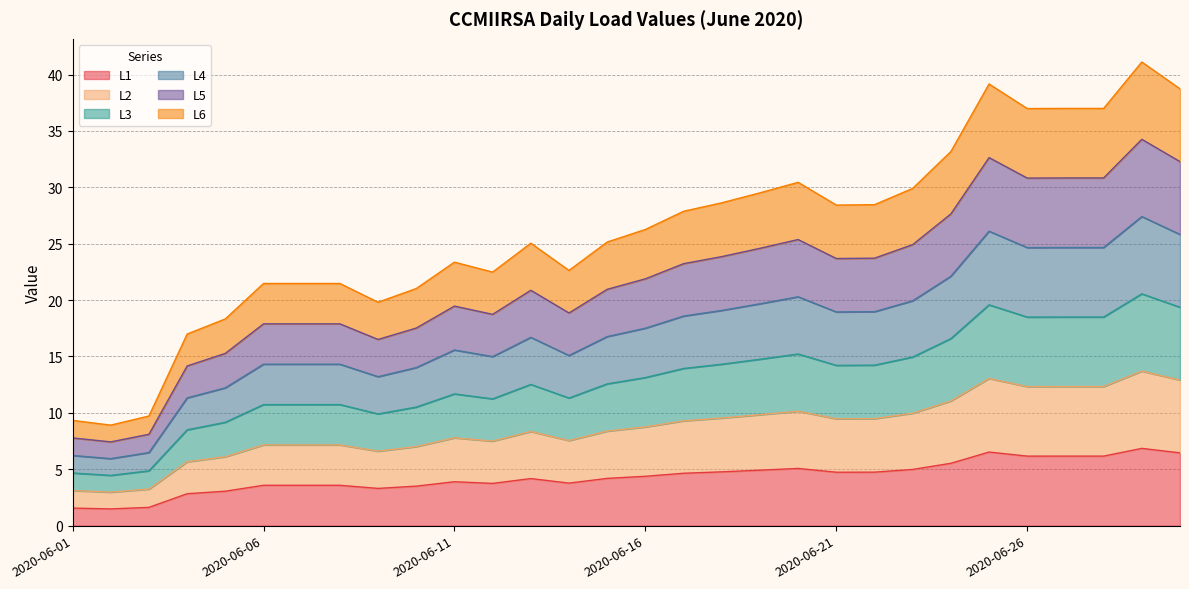

Which category has the highest value in the L4 series?

2020-06-29